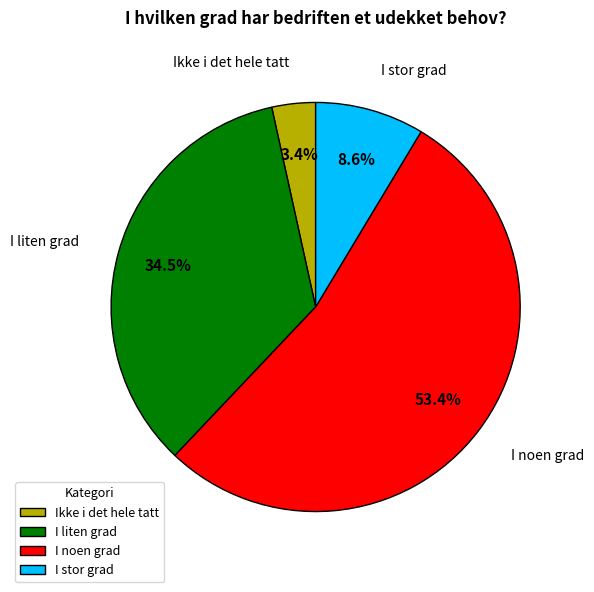

Which category has the biggest portion of the pie?

I noen grad